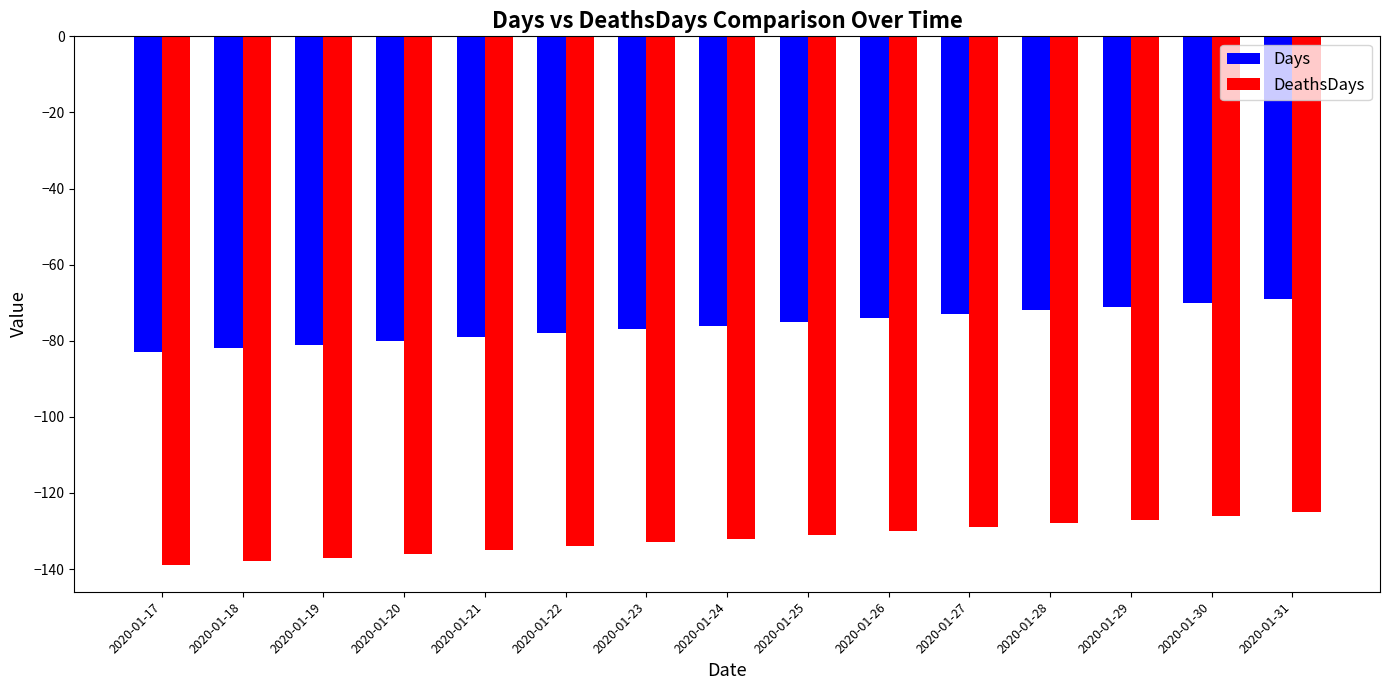

What is the highest value of the DeathsDays series?

-125